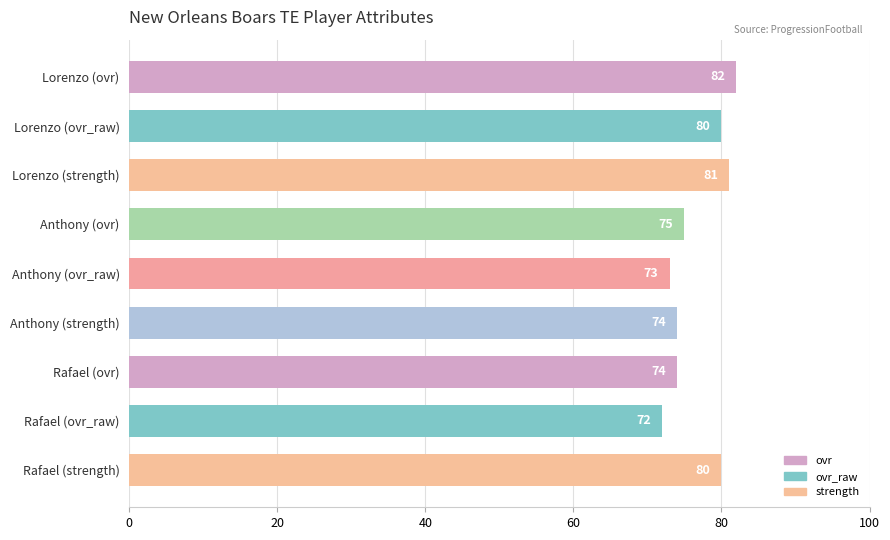

How many values are between 74 and 80?

5